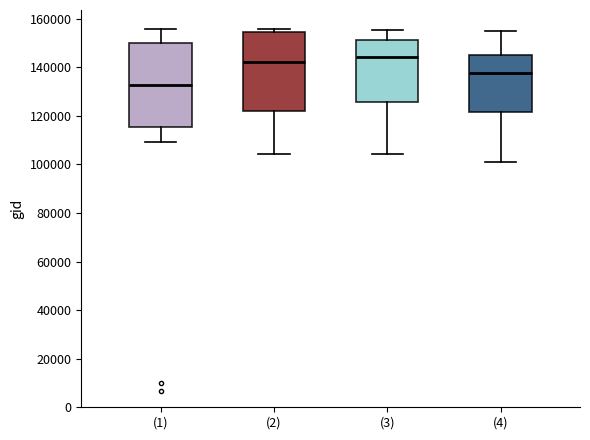

Where does the lower whisker of the box for (2) end on the y-axis? The values are not printed on the chart, so give them approximately, as read against the axis.

104000